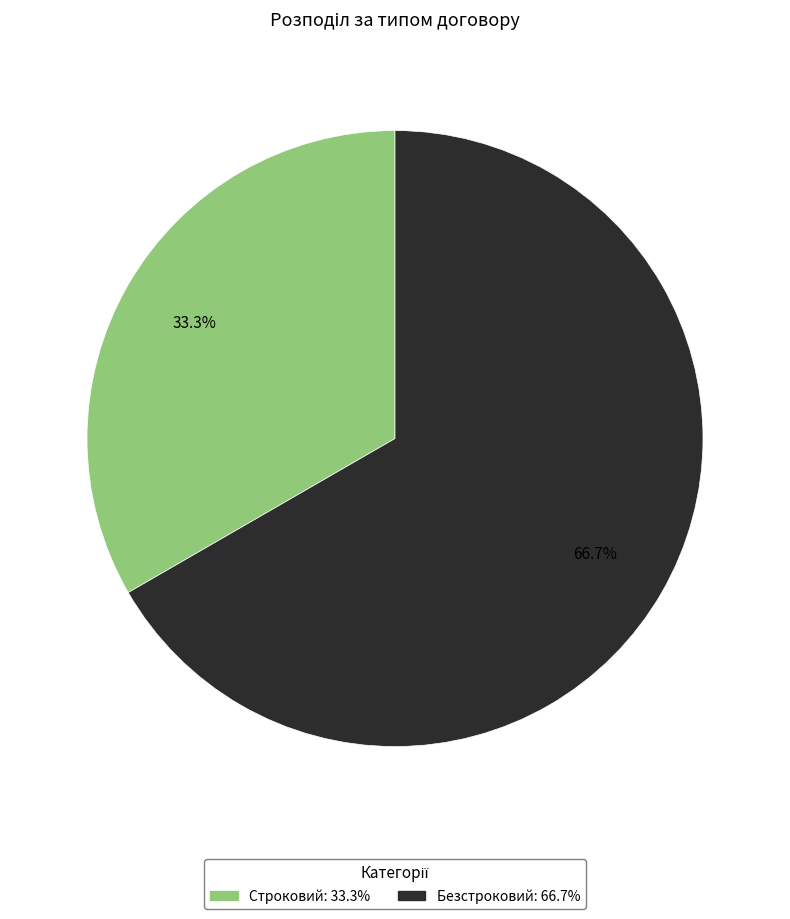

Between Безстроковий and Строковий, which is larger?

Безстроковий